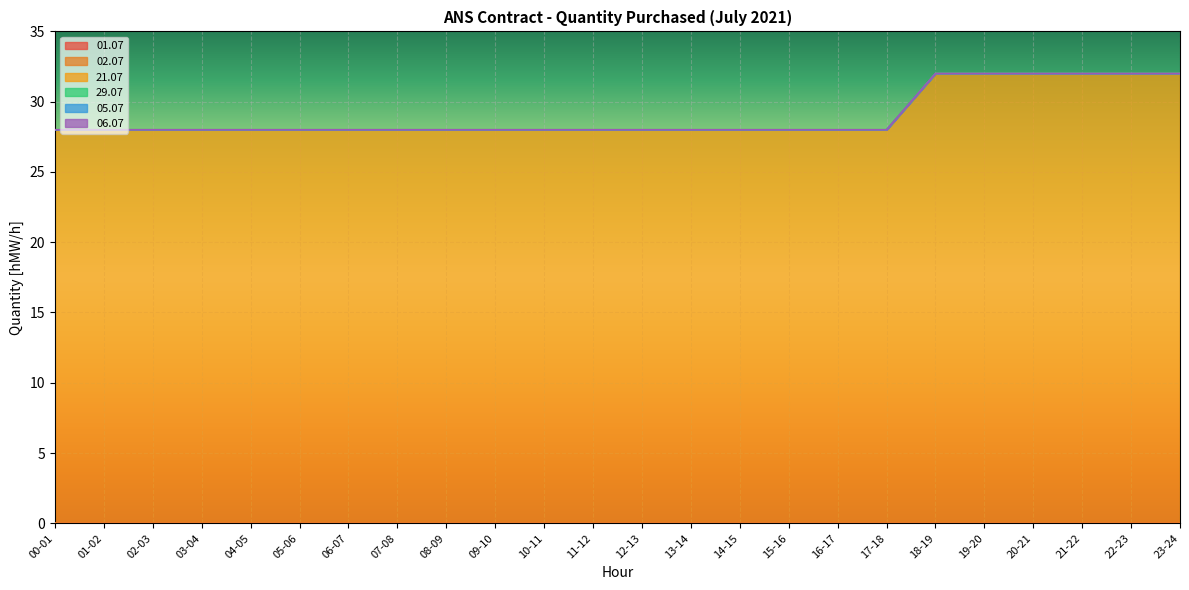

Which series has the widest spread of values?

21.07